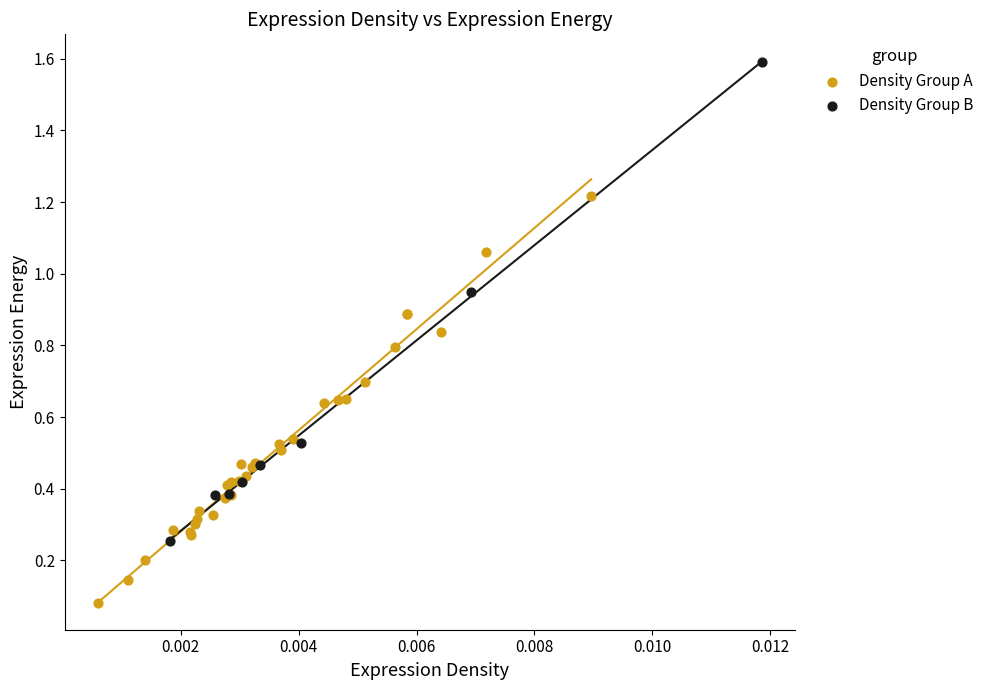

Which series has the widest spread of Y values?

Density Group B